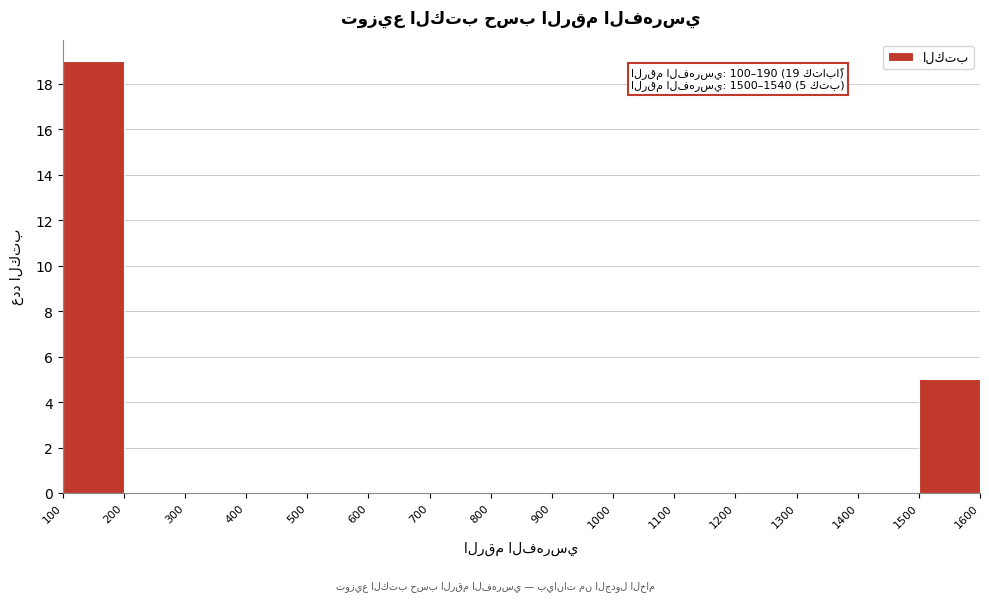

Over which range of the x-axis is the bar tallest?

100 to 200